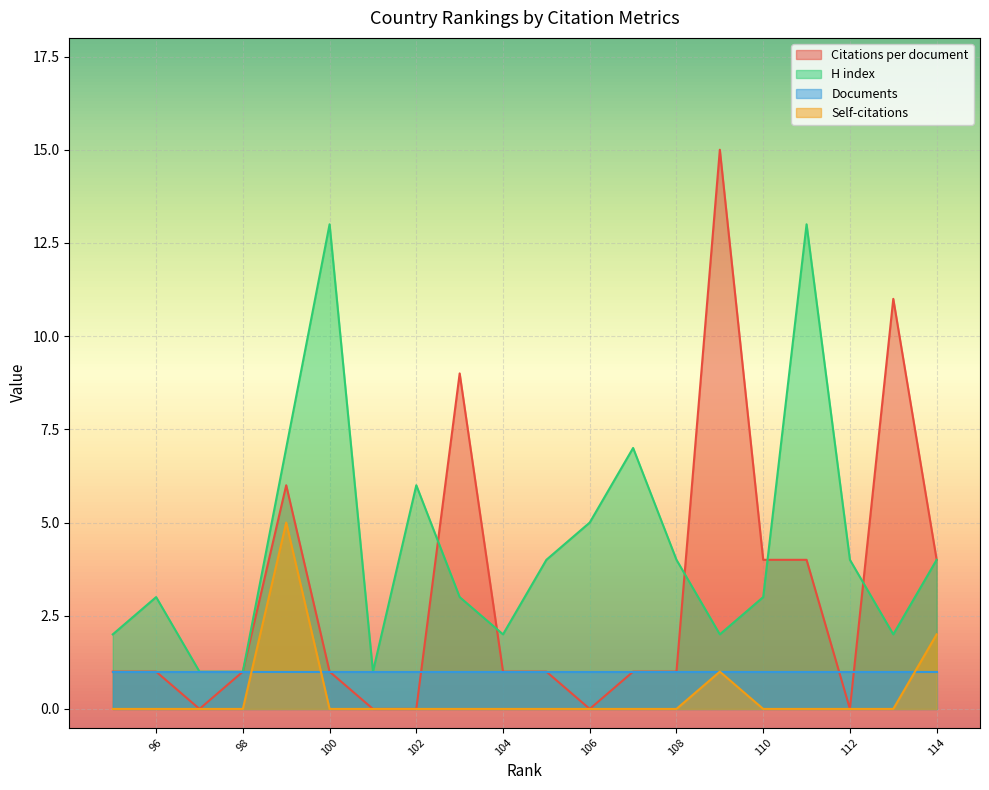

Which category has the lowest value across all series?

112